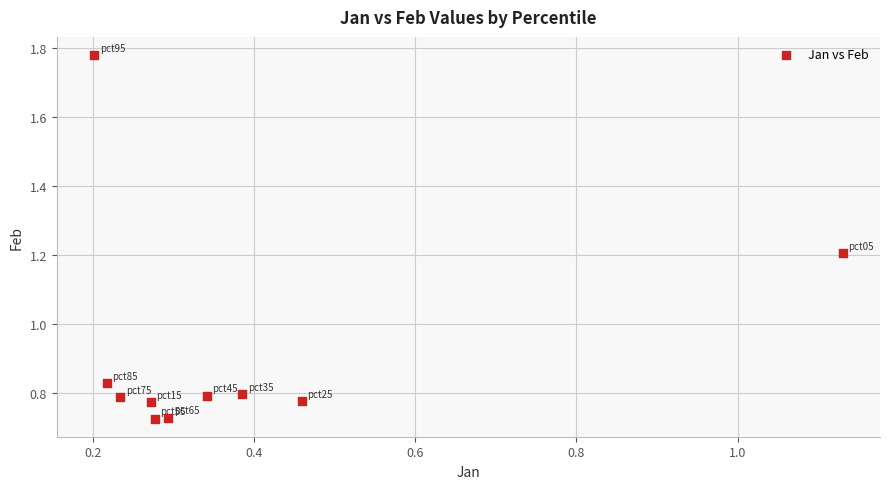

What is the range of Y values (max minus min)?

1.1